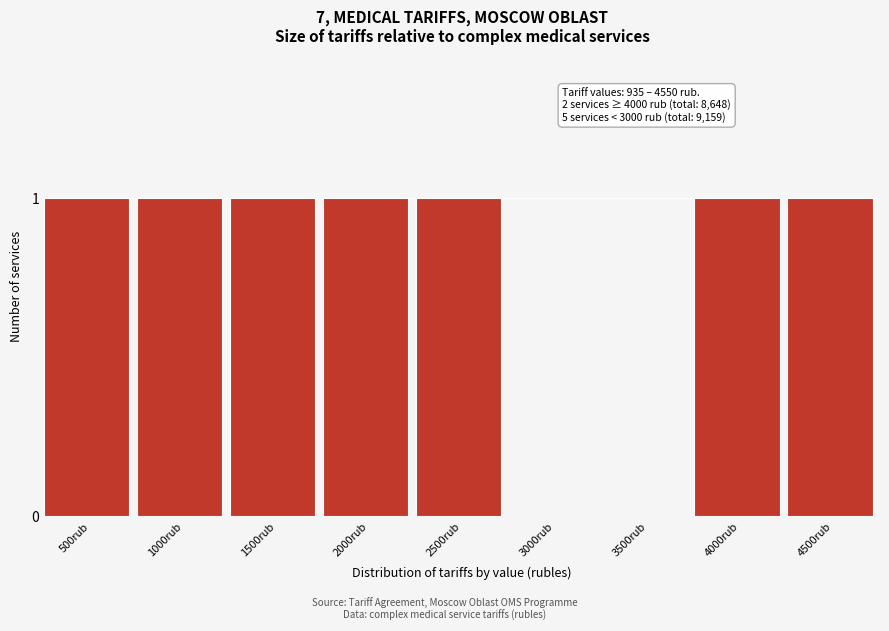

Reading left to right, what are all the values shown in this chart?

500rub=1	1000rub=1	1500rub=1	2000rub=1	2500rub=1	3000rub=0	3500rub=0	4000rub=1	4500rub=1